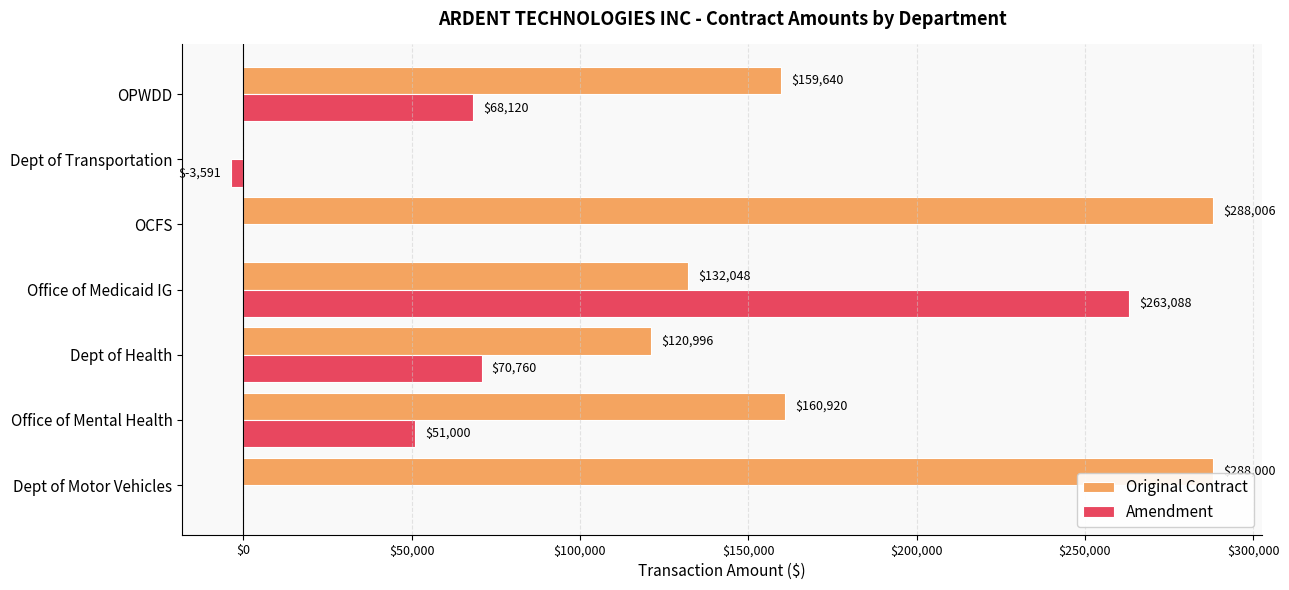

Where is Amendment nearest to the value 129748?

Dept of Health